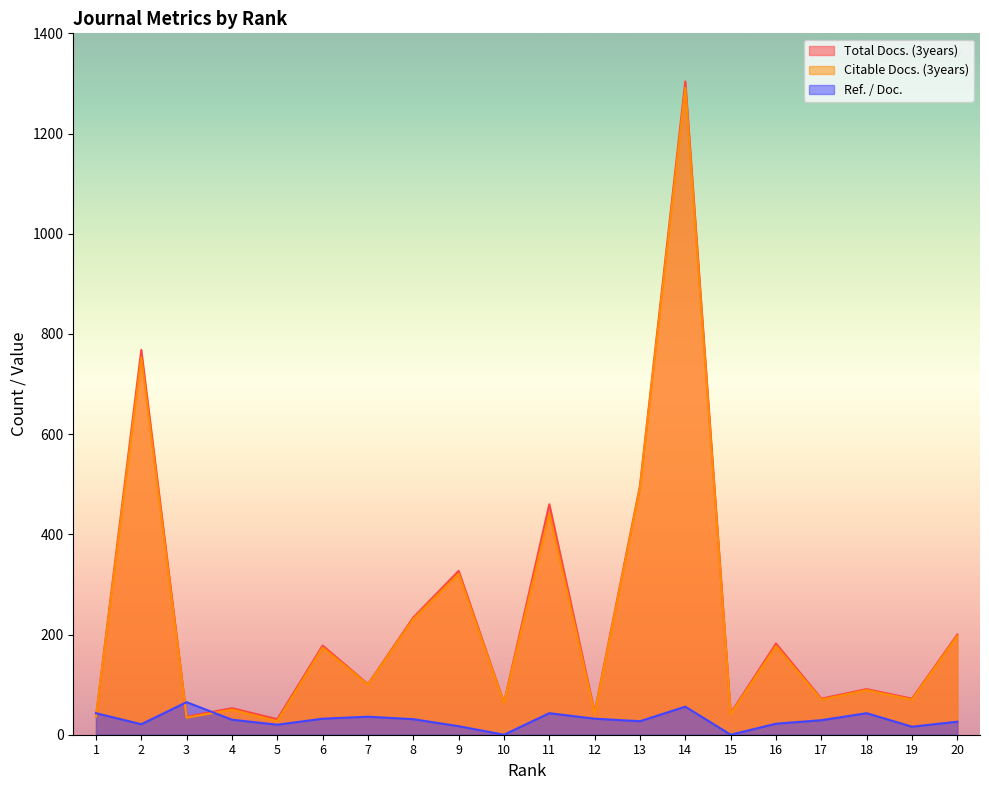

How many lines are shown in the chart?

3